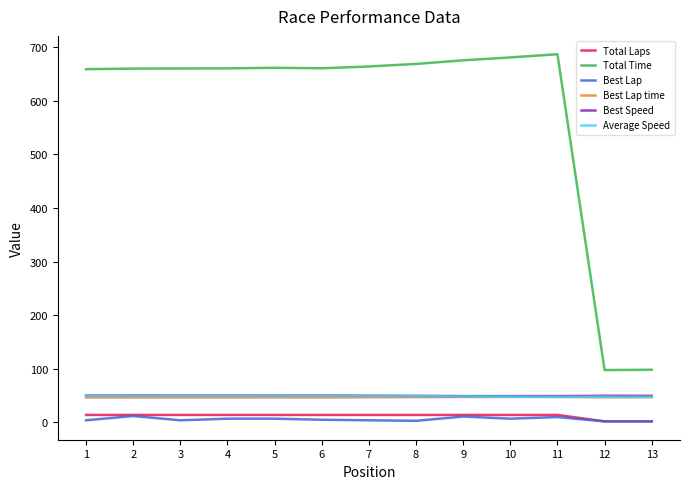

What is the total value across all series at 11?

855.5